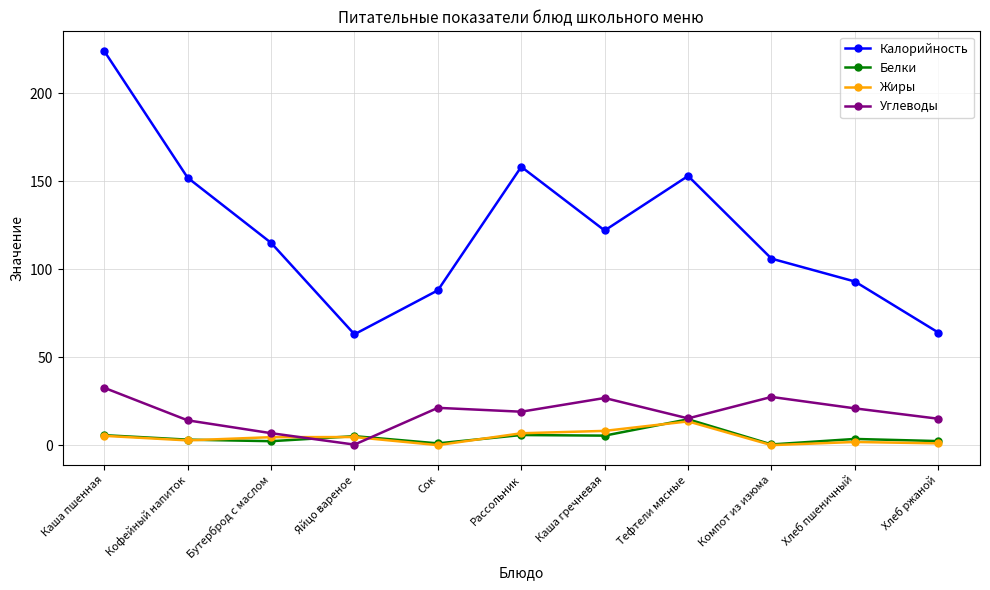

True or false: Жиры has a value of 9.1 at Сок.

False